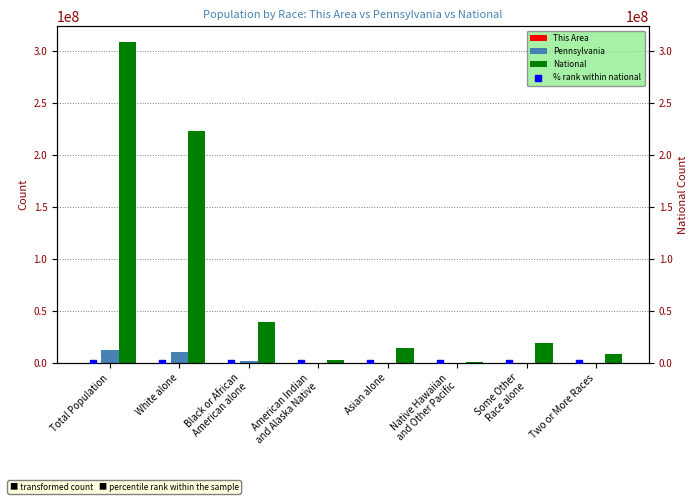

What are all the series names shown in the legend?

This Area, Pennsylvania, National, % rank within national